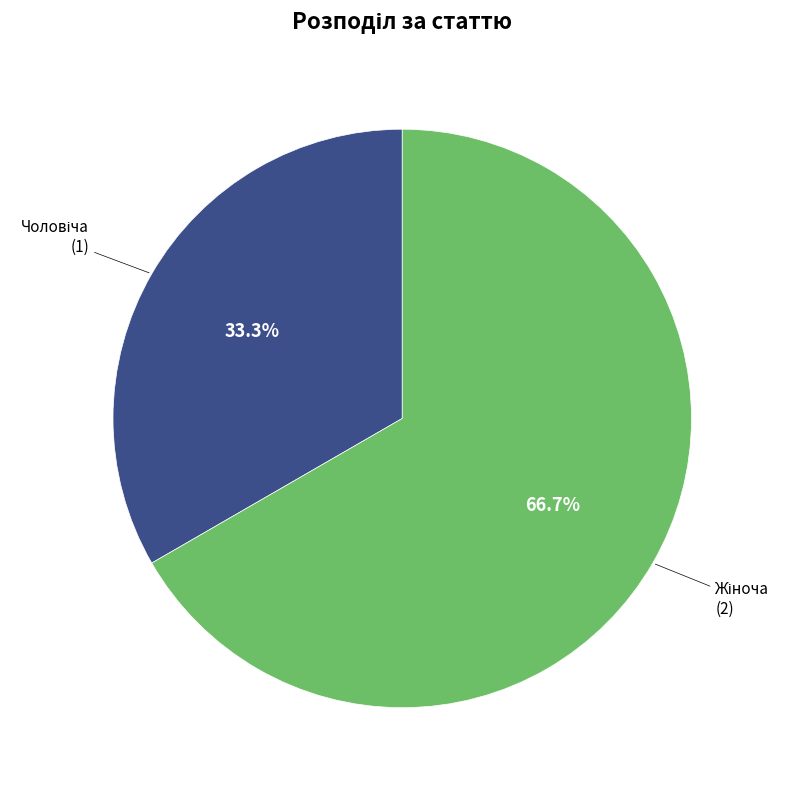

Does any single category account for the majority?

Yes